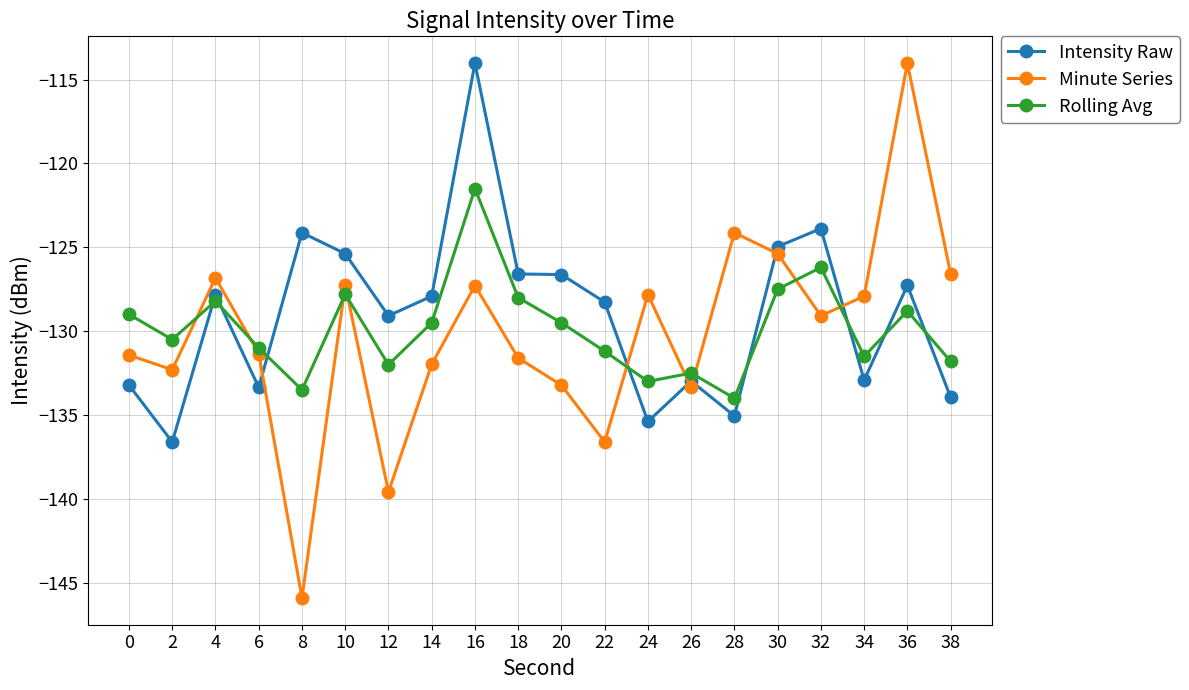

What is the greatest value displayed?

-114.0